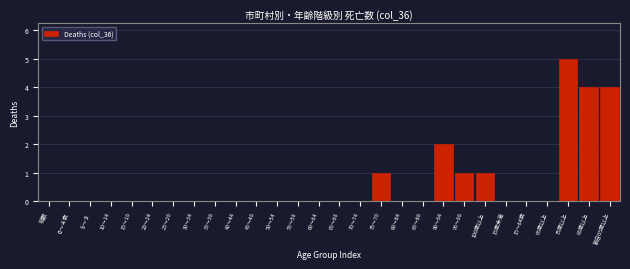

Reading right to left, list all the values displayed in this chart.

割合65歳以上=4	85歳以上=4	75歳以上=5	65歳以上=0	15～64歳=0	15歳未満=0	100歳以上=1	95～99=1	90～94=2	85～89=0	80～84=0	75～79=1	70～74=0	65～69=0	60～64=0	55～59=0	50～54=0	45～49=0	40～44=0	35～39=0	30～34=0	25～29=0	20～24=0	15～19=0	10～14=0	５～９=0	０～４歳=0	総数=0